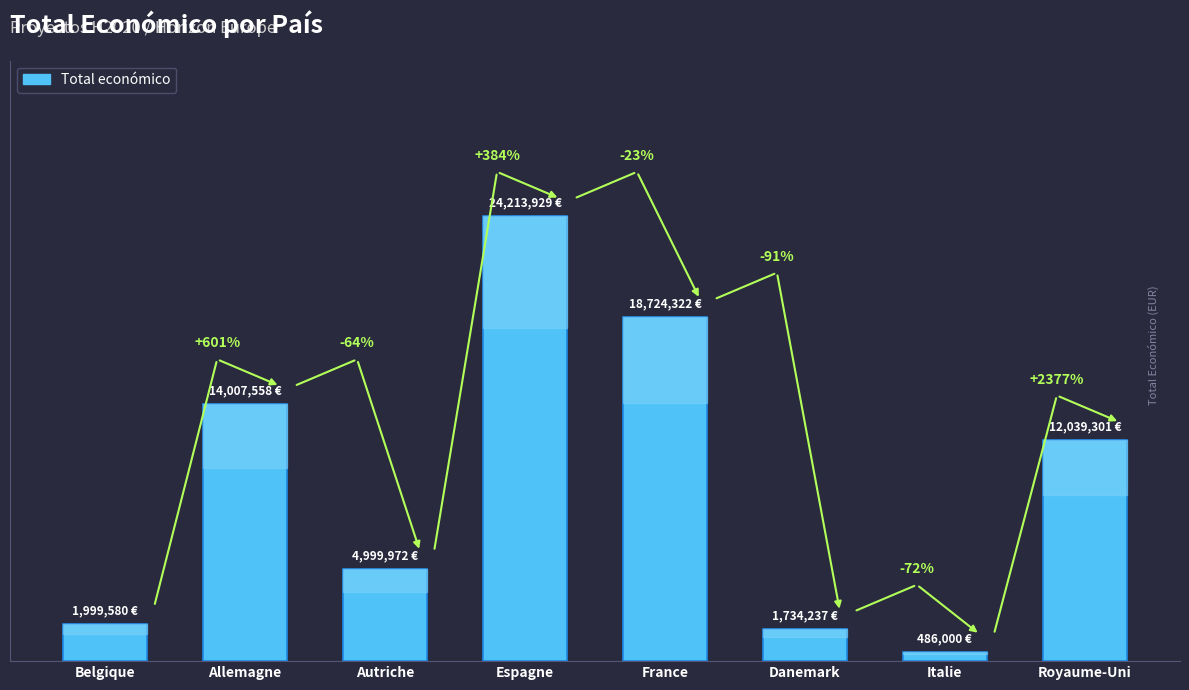

The chart shows a value of 12039301 at Royaume-Uni. True or false?

True